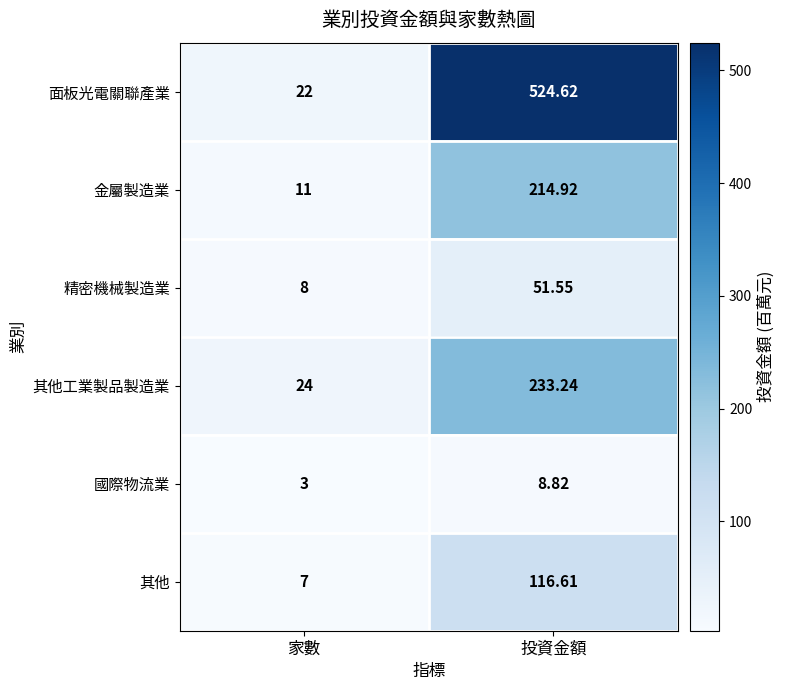

At which label is 面板光電關聯產業 closest to 273?

家數